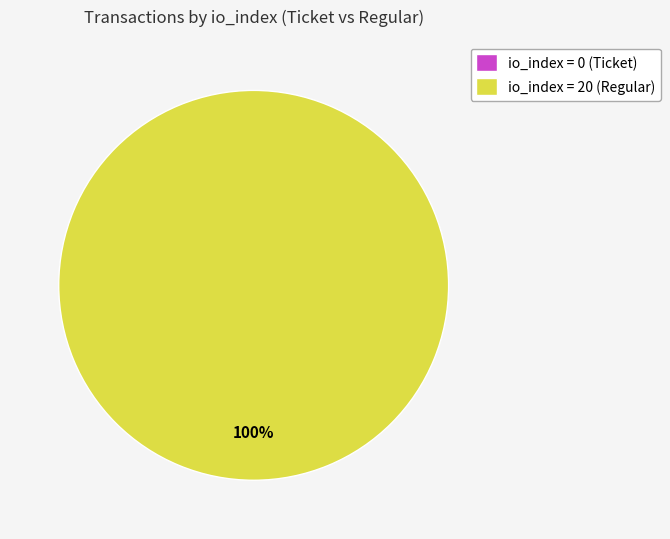

To the nearest percent, what is the combined percentage of io_index=20 (Regular) and io_index=0 (Ticket)?

100%